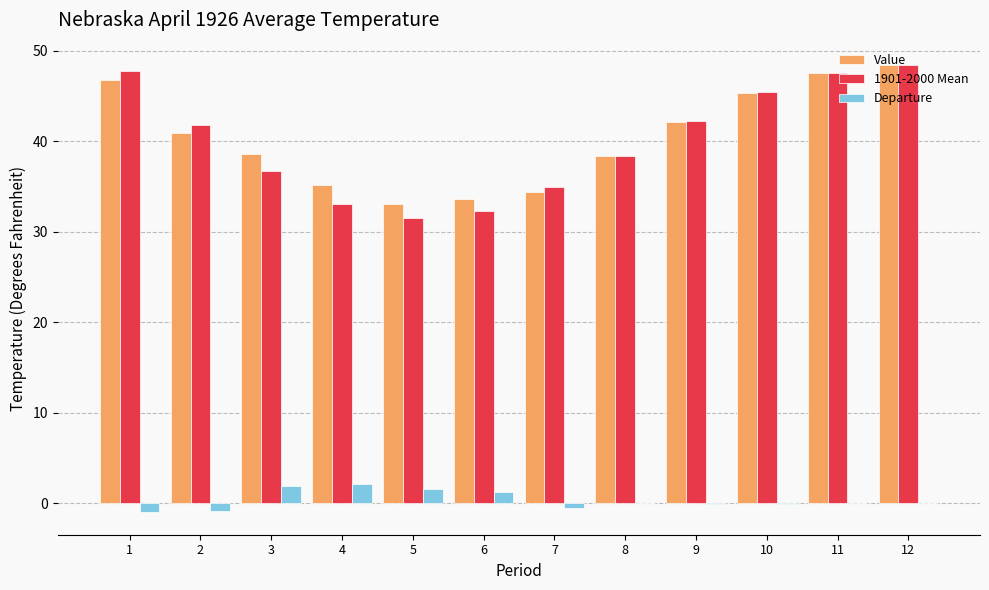

Which series has the largest range (max minus min)?

1901-2000 Mean